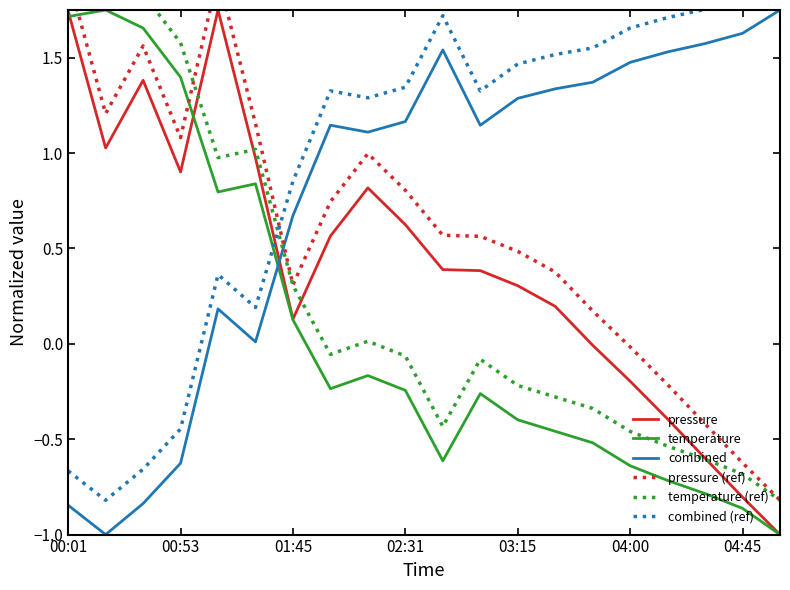

How many times do combined and temperature cross each other?

1